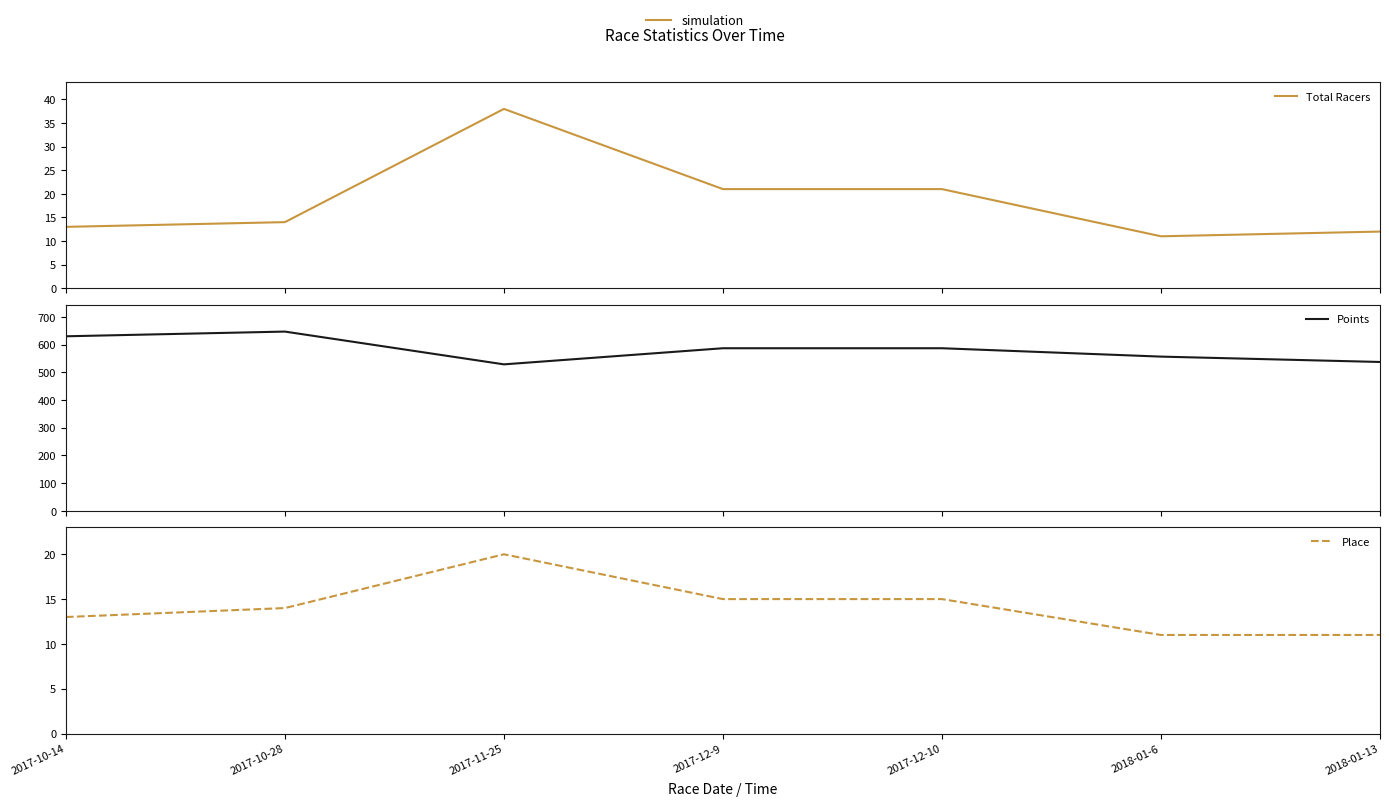

At which label does Total Racers first exceed 14?

2017-11-25